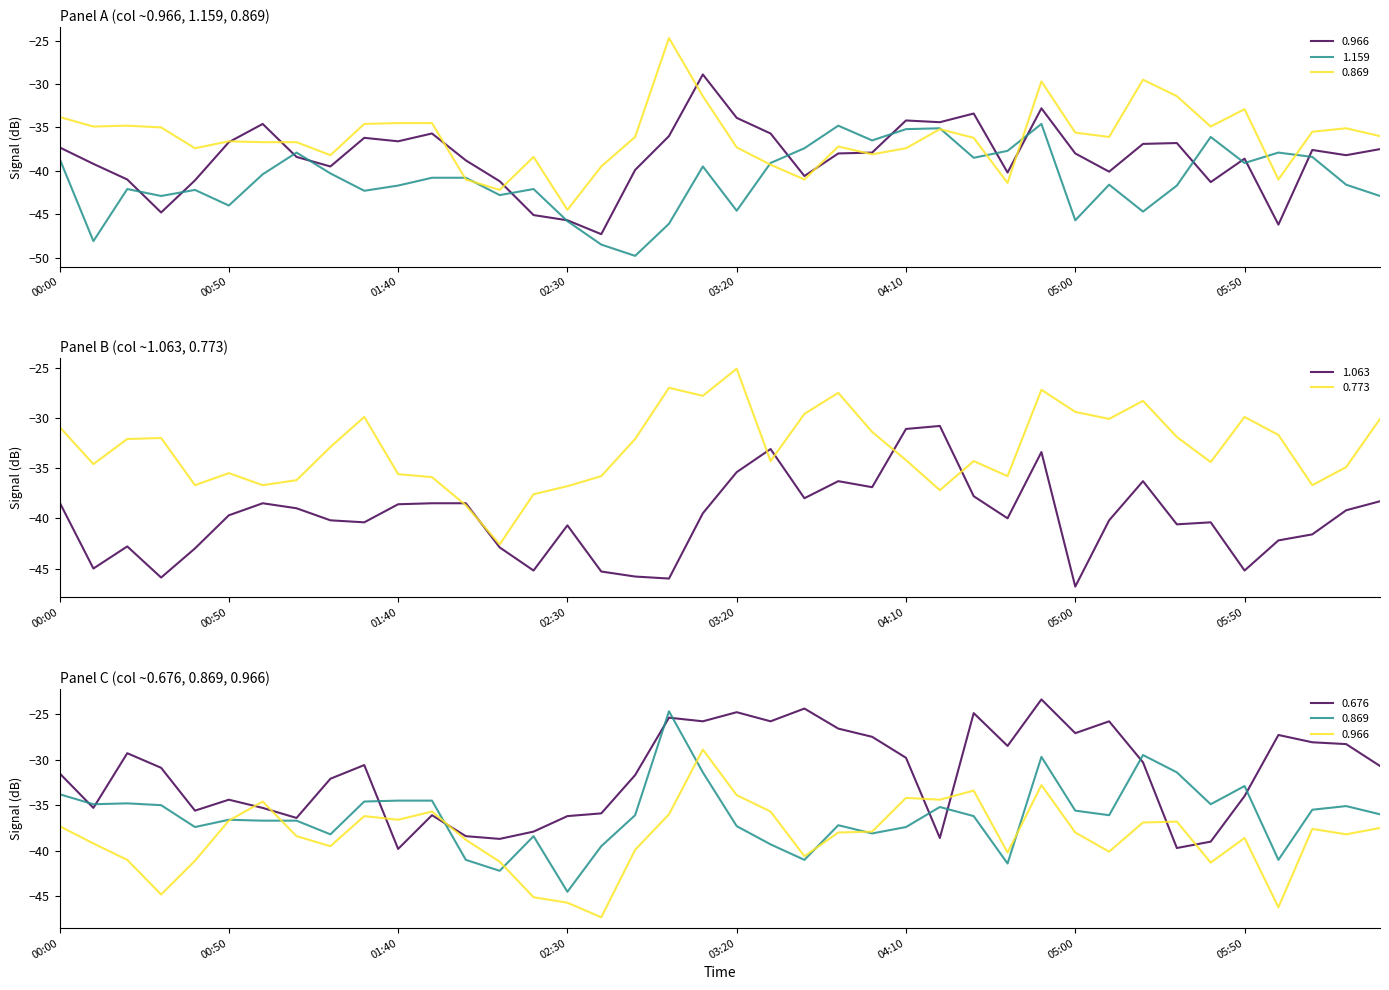

Where is the first local maximum for 0.773?

1994/06/17 00:30